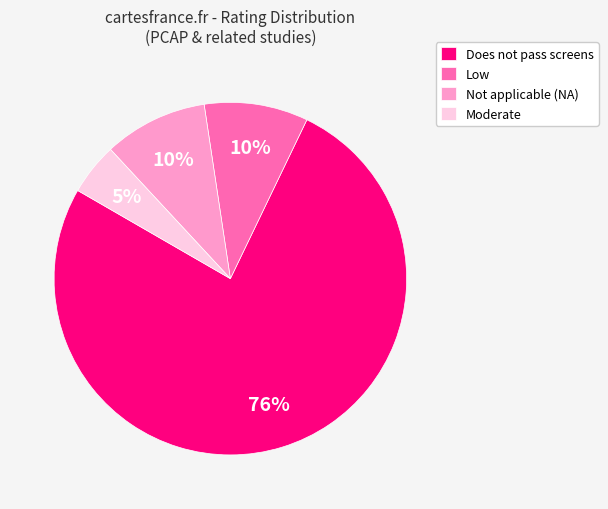

What percentage is the Not applicable (NA) slice, to the nearest percent?

10%